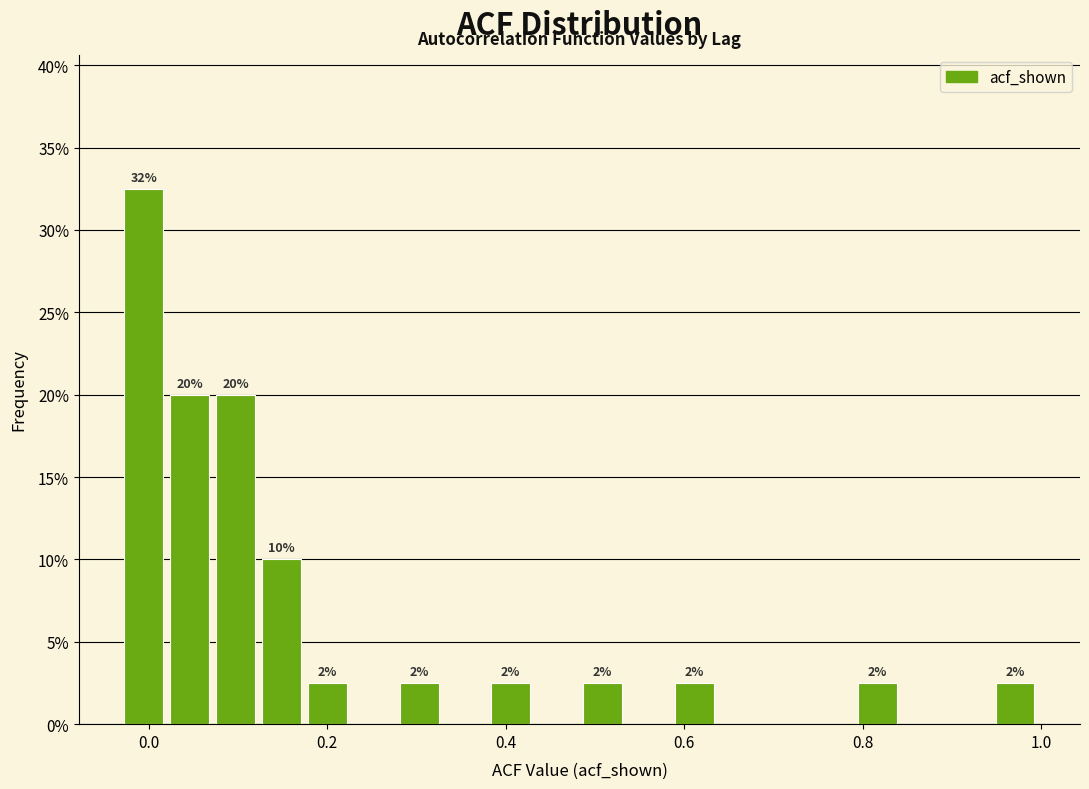

Around what value on the x-axis is the tallest bar? Give the approximate position of its centre, as read against the axis.

0.00